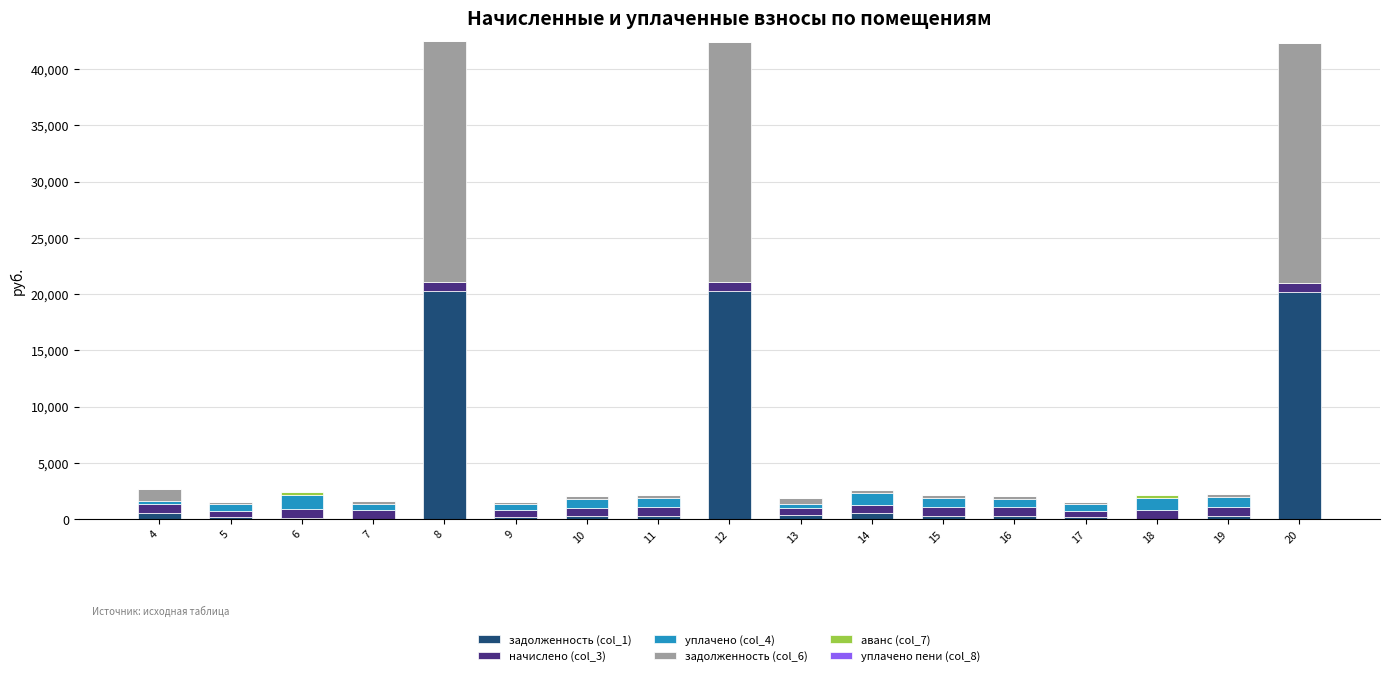

What is the sum of all задолженность (col_1) values?

64255.2